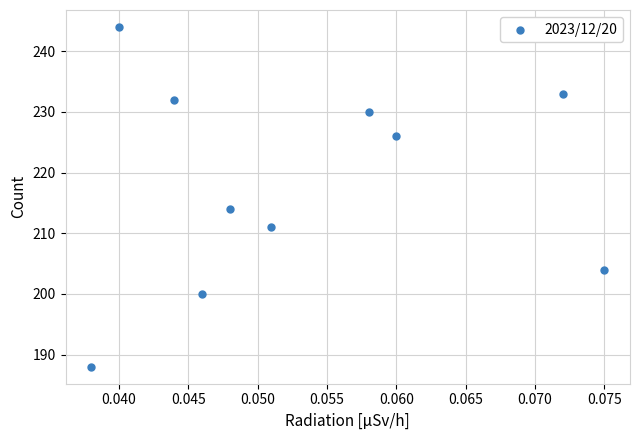

What Y value in the scatter plot is closest to 216?

214